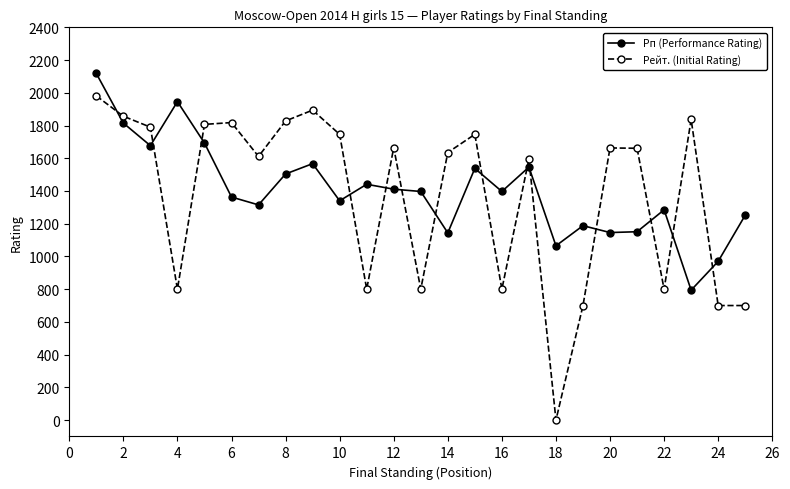

What is the average value of the Рп (Performance Rating) series?

1403